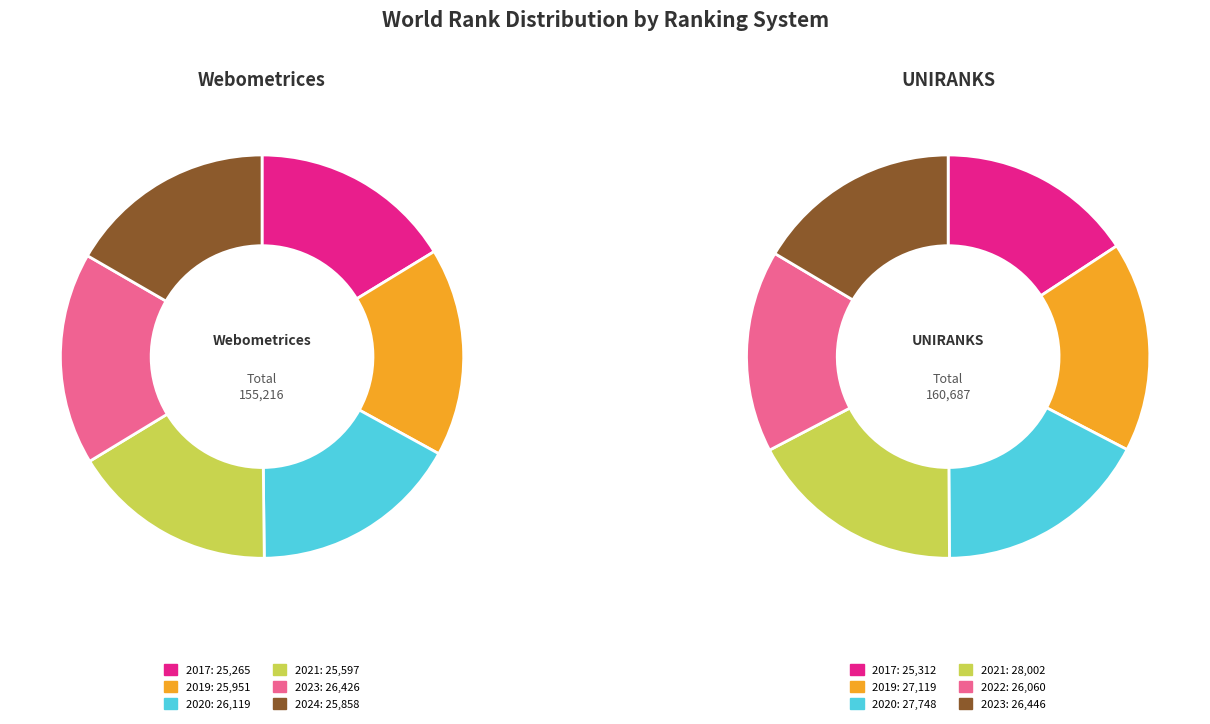

Is the sum of 2017 and 2023 greater than half?

No